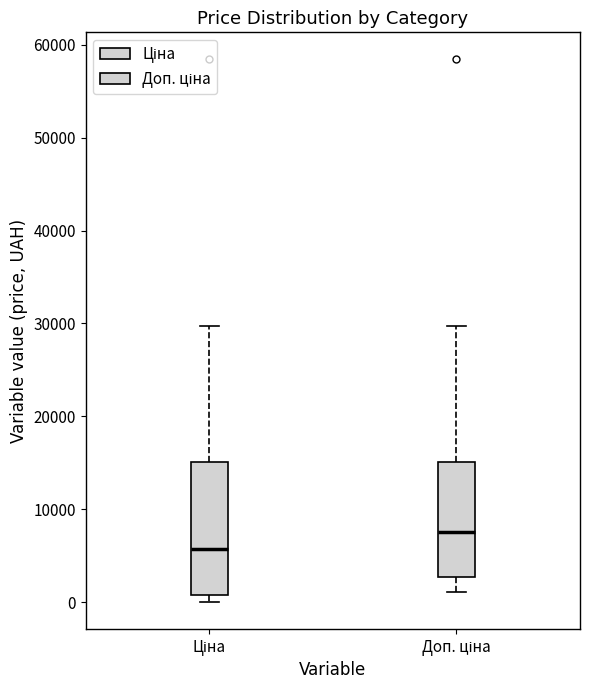

Reading left to right, read every box against the y-axis: the position of its median line, the range the box covers, and the ends of its whiskers. The values are not printed on the chart, so give them approximately, as read against the axis.

Ціна: median 6000, box 1000 to 15000, whiskers 0 to 30000
Доп. ціна: median 8000, box 3000 to 15000, whiskers 1000 to 30000